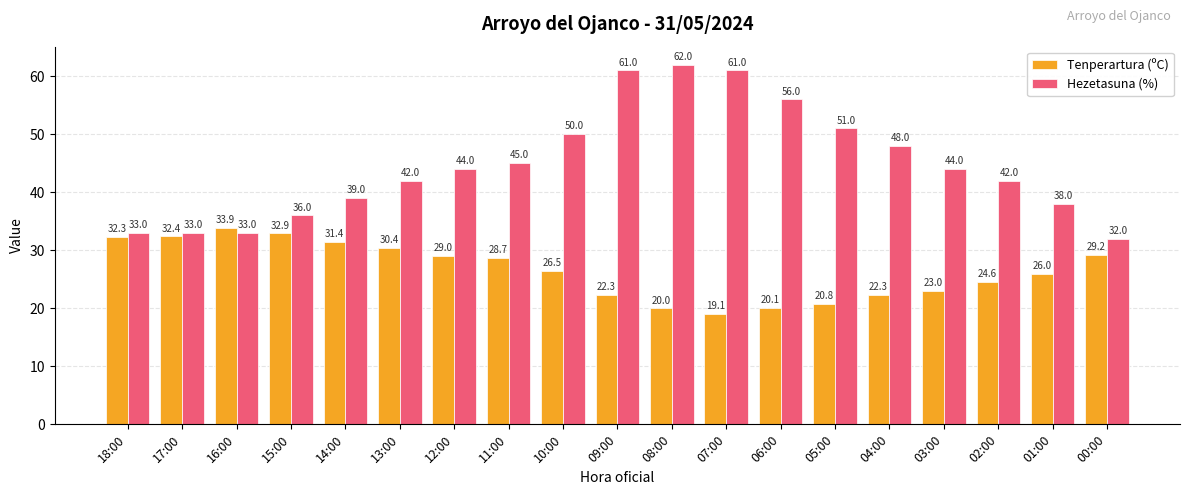

What is the sum of all Tenperartura (ºC) values?

504.9